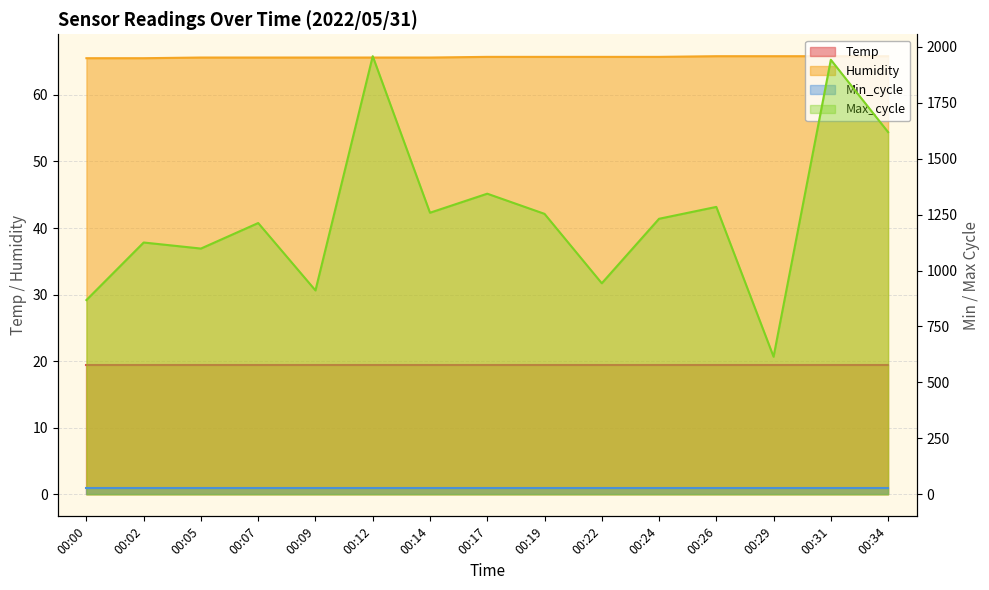

Which series has the largest range (max minus min)?

Max_cycle